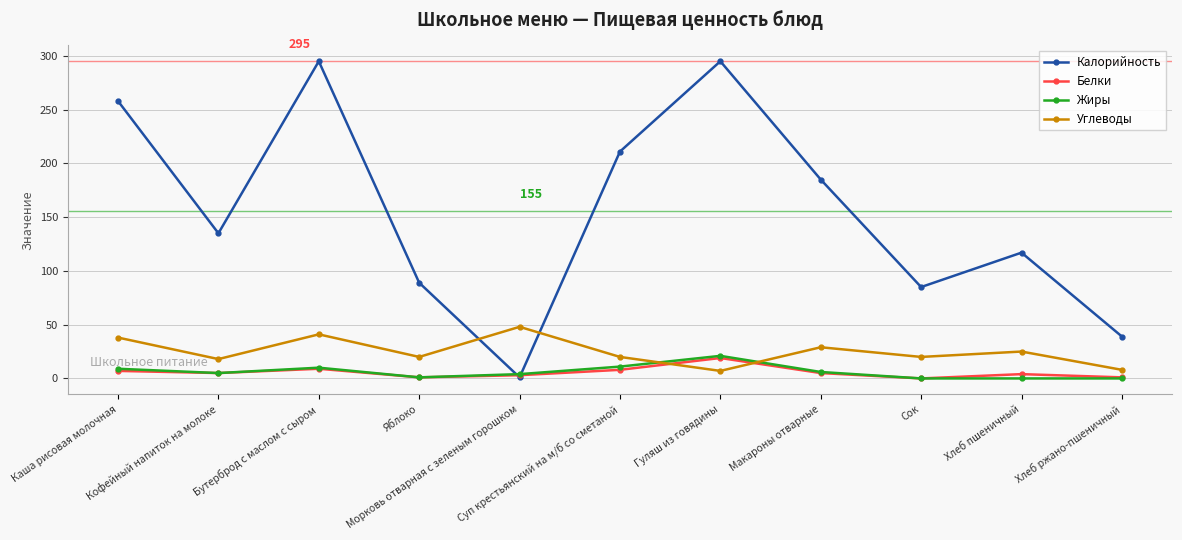

Which series ends up on top after the final intersection of Белки and Углеводы?

Углеводы